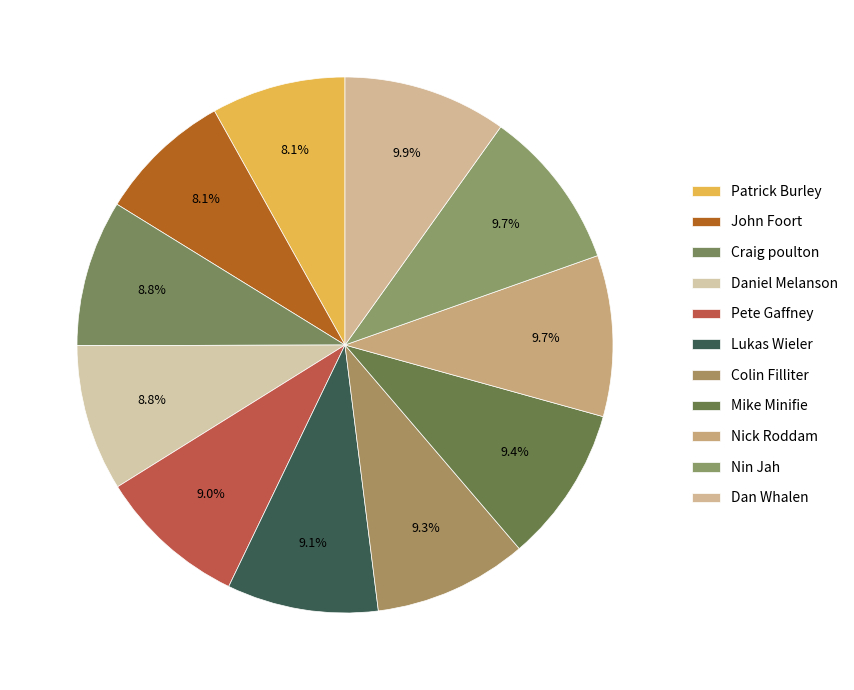

True or false: John Foort accounts for 8% of the total.

True